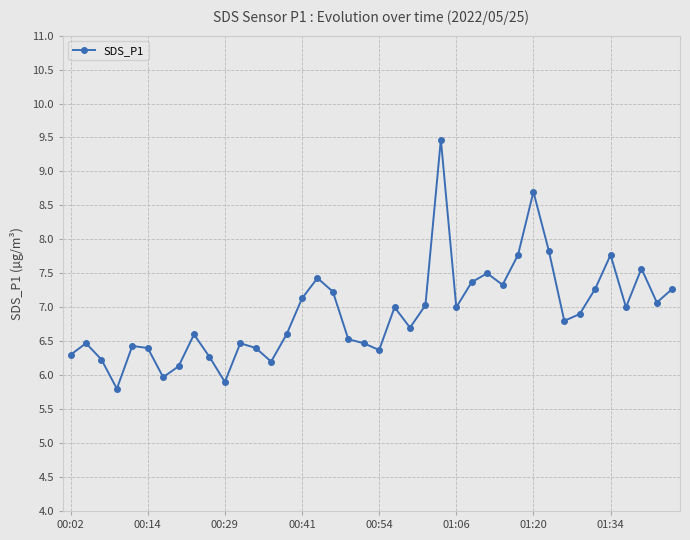

What is the sum of all values?

276.7